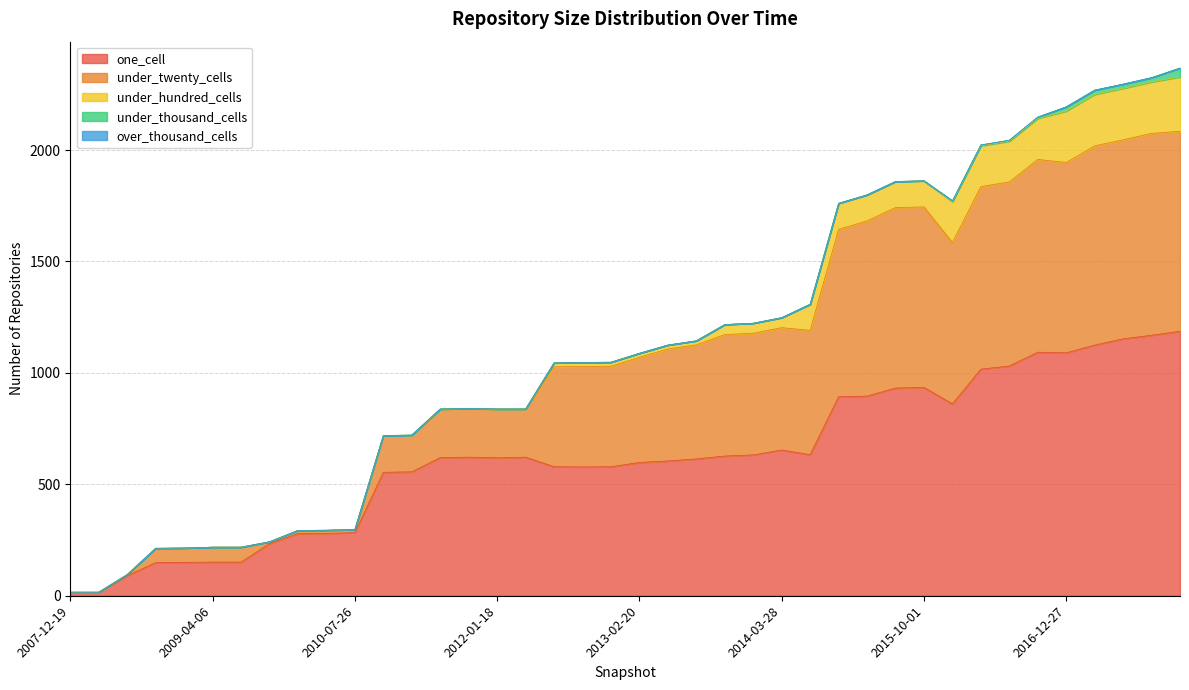

True or false: under_hundred_cells has a value of 432 at 2017-12-22.

False